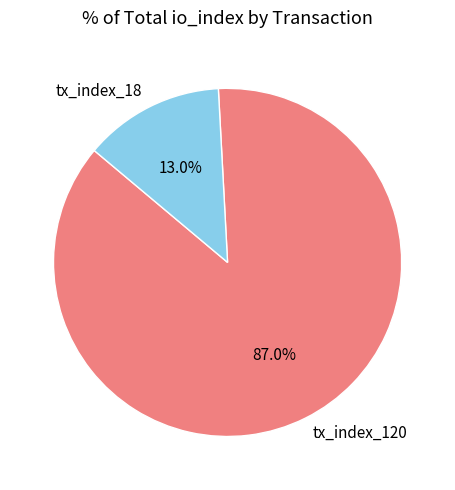

Is tx_index_120 the majority of the pie?

Yes